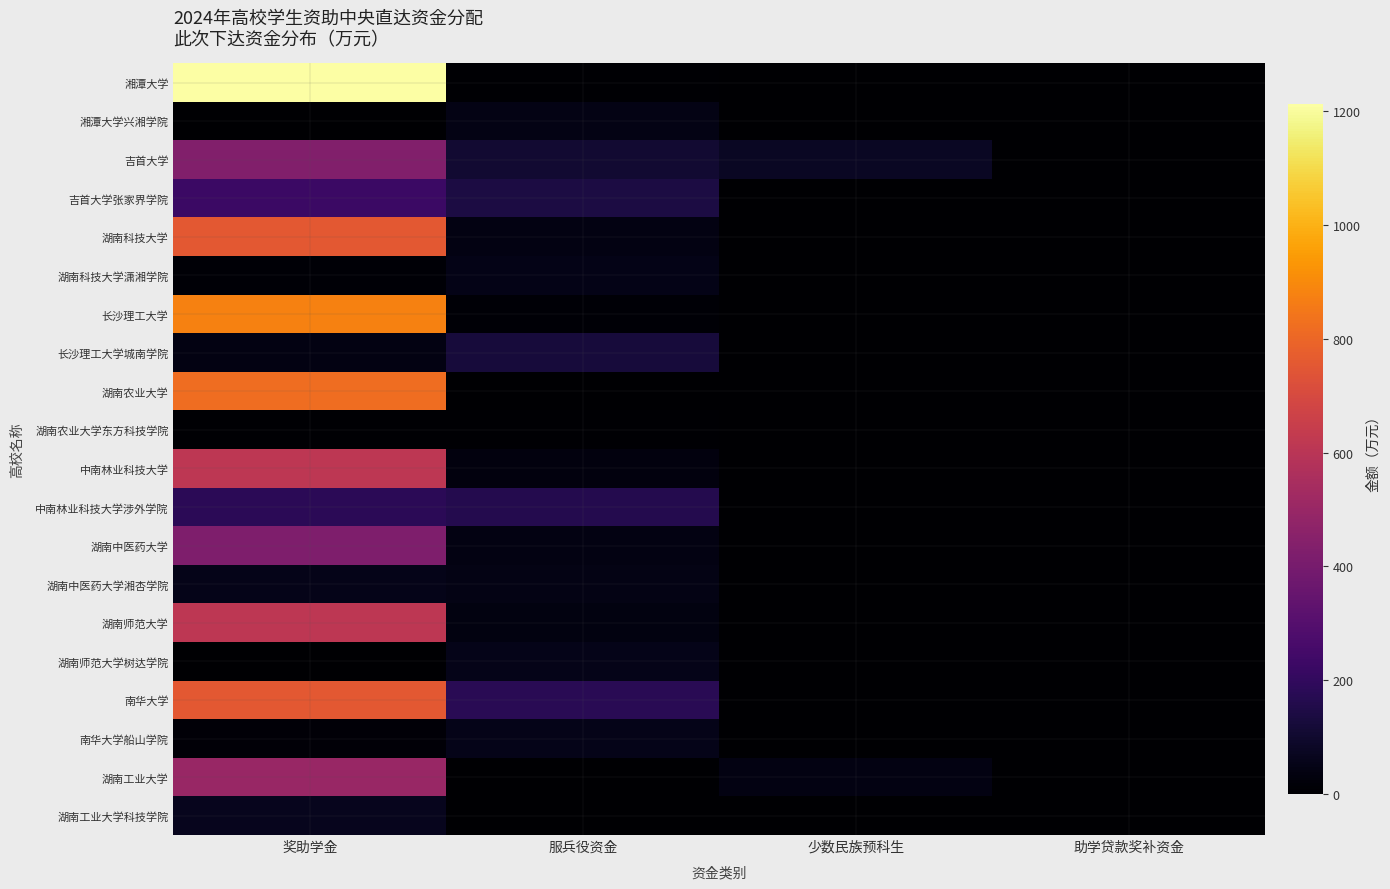

At which category does the chart reach its peak across all series?

奖助学金